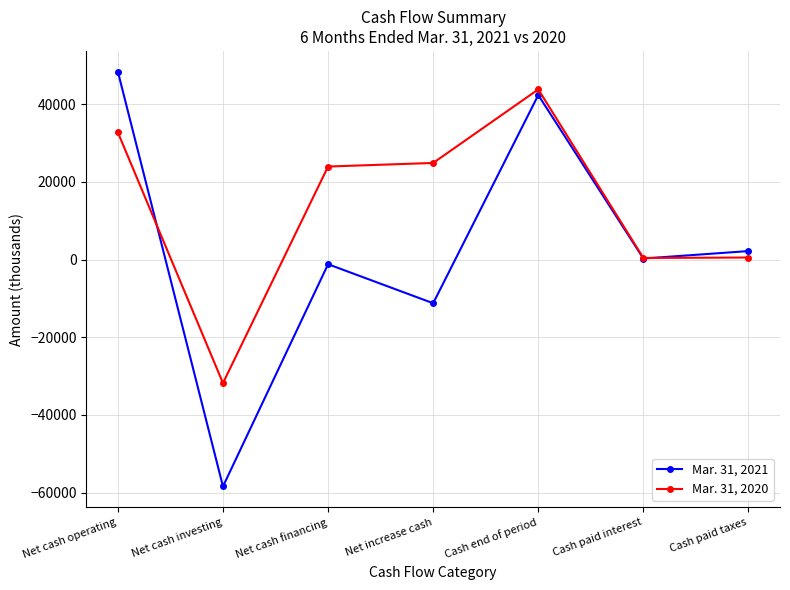

Which label corresponds to the largest value in the chart?

Net cash operating